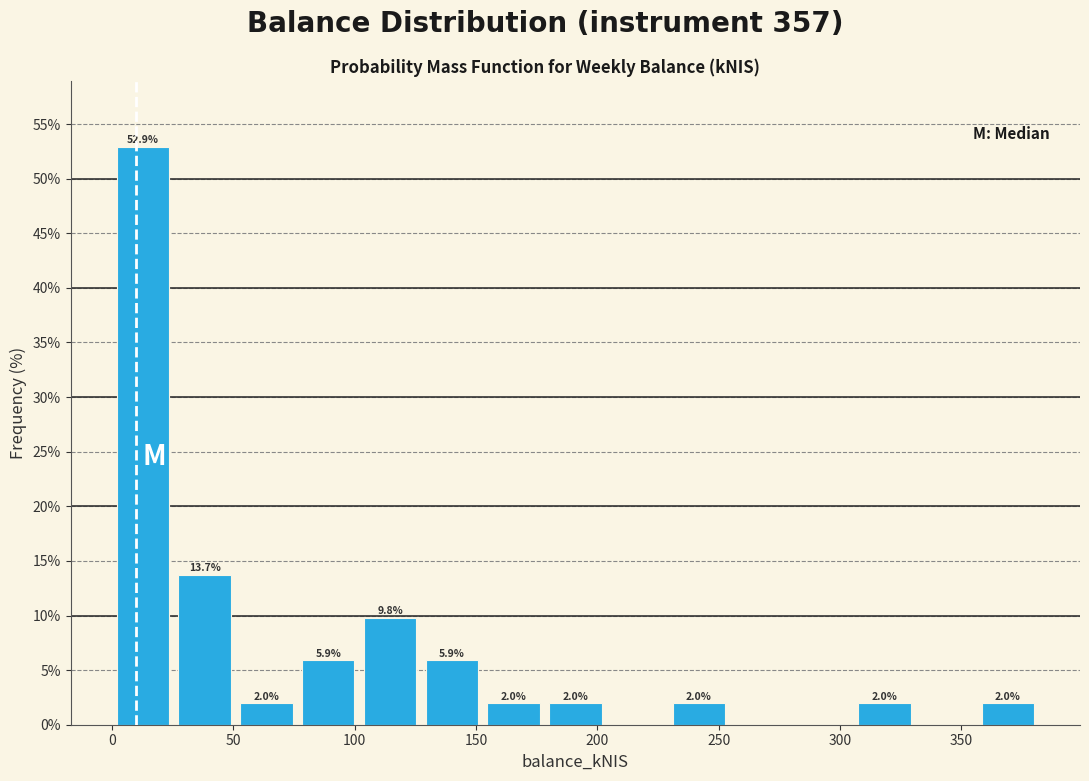

Which range on the x-axis has the tallest bar?

0 to 25